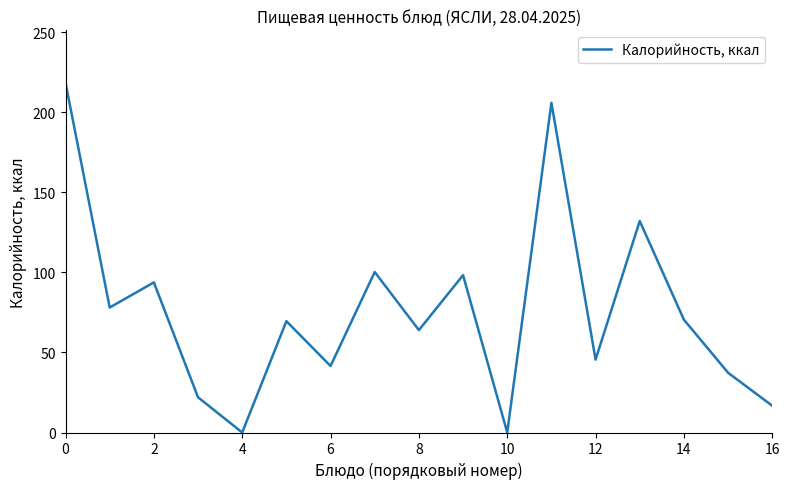

What is the maximum value shown in the chart?

218.5